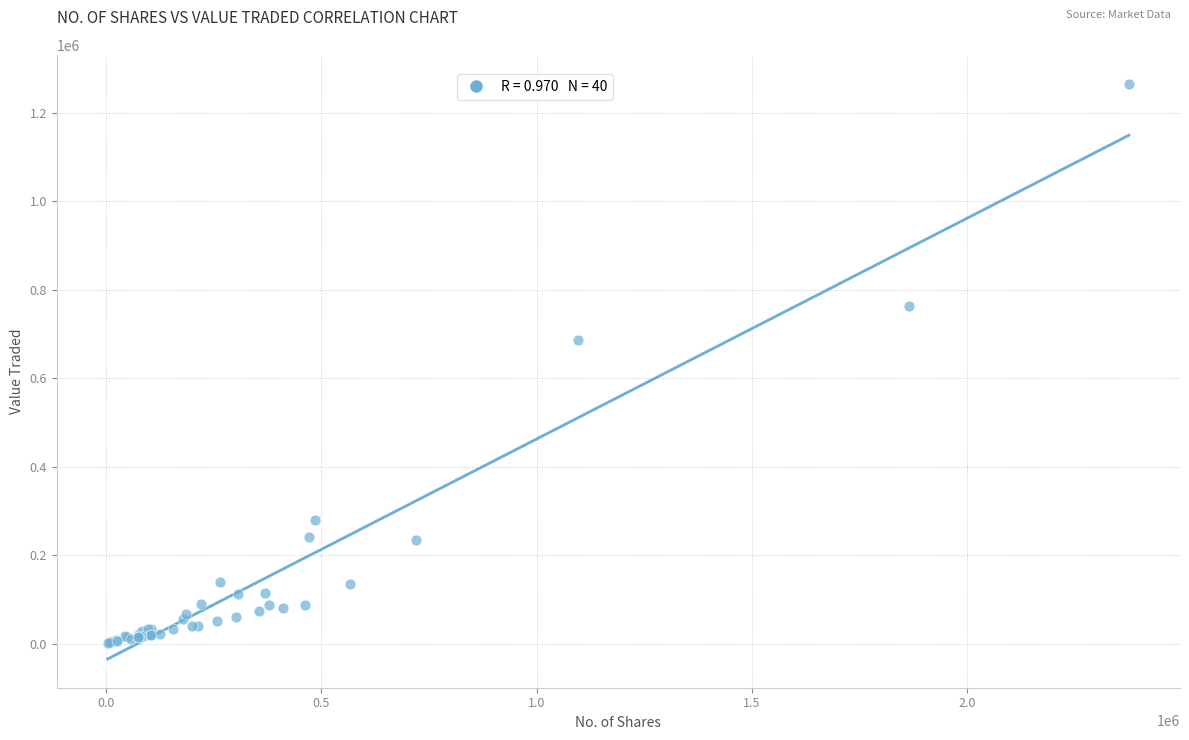

What Y value in the scatter plot is closest to 633816?

685473